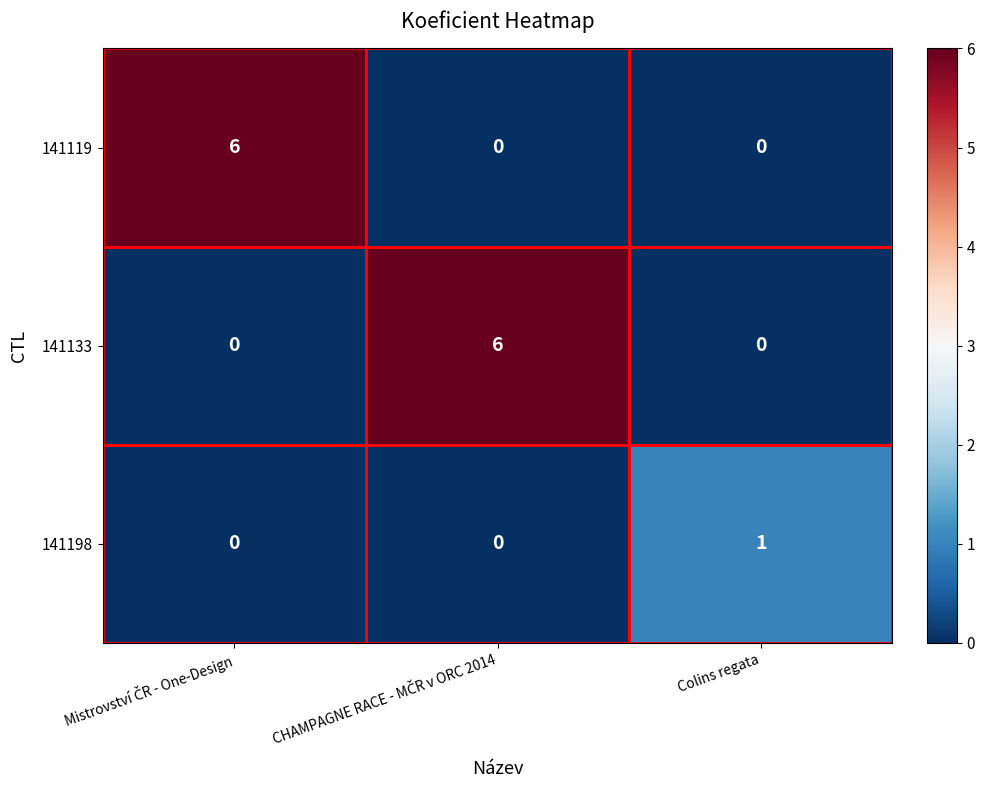

At which label does 141198 reach its peak?

Colins regata